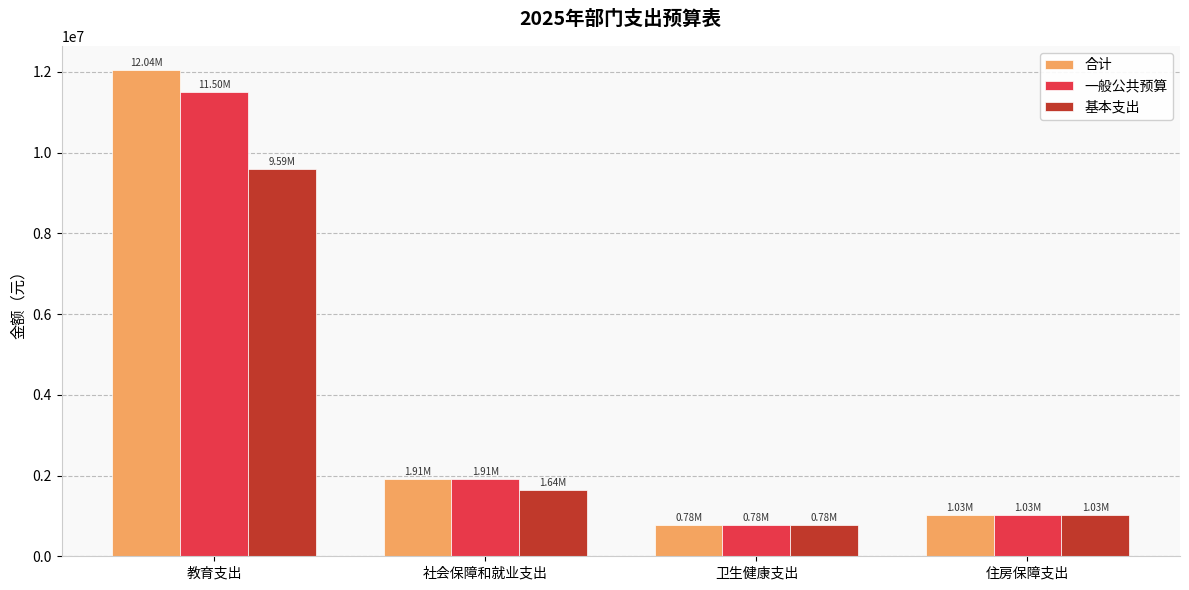

Rank the series by their average value, from highest to lowest.

合计, 一般公共预算, 基本支出